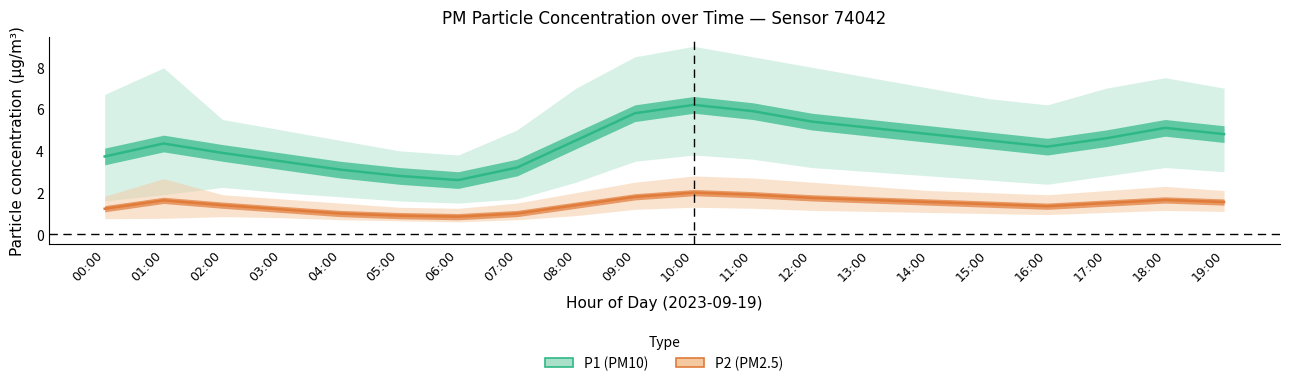

At which category is the sum across all series the highest?

10:00